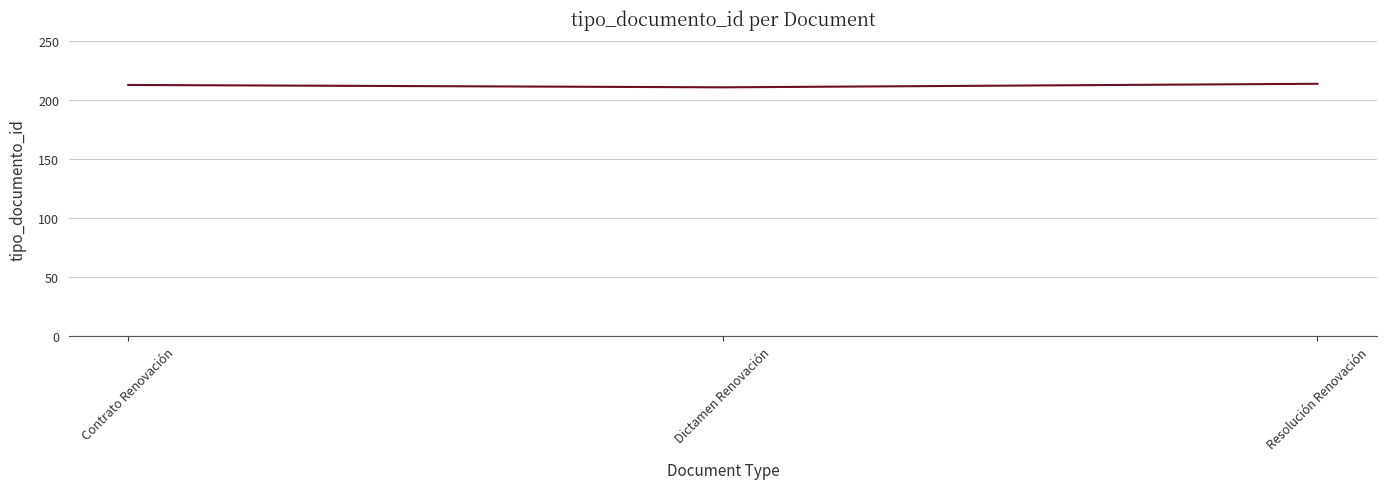

The value at Resolución Renovación is 214. True or false?

True